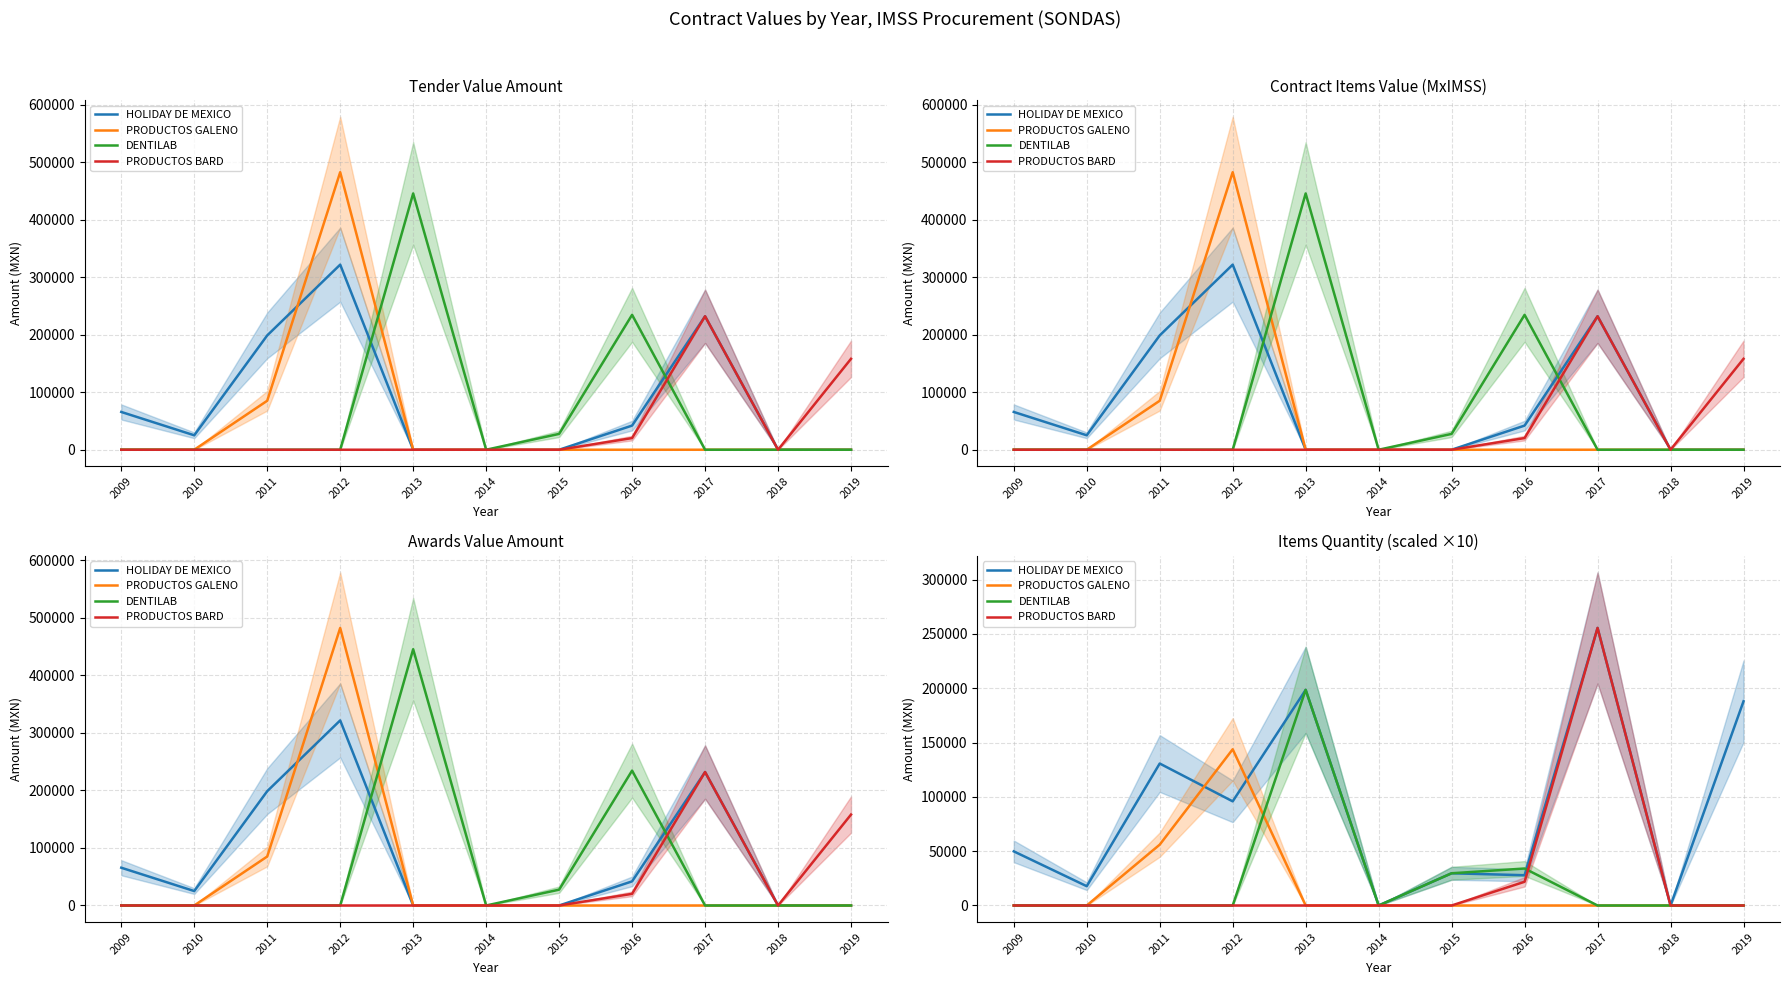

True or false: HOLIDAY DE MEXICO has a value of 255500 at 2017.

True